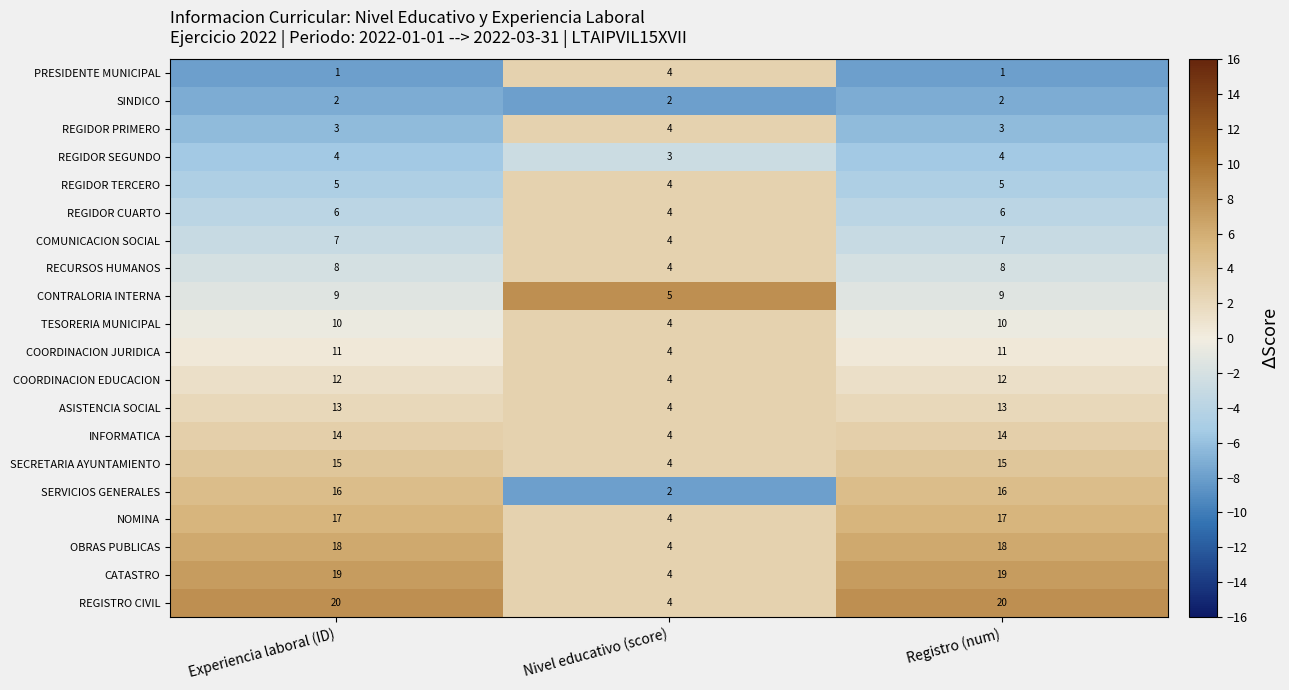

What is the maximum value shown in the chart?

20